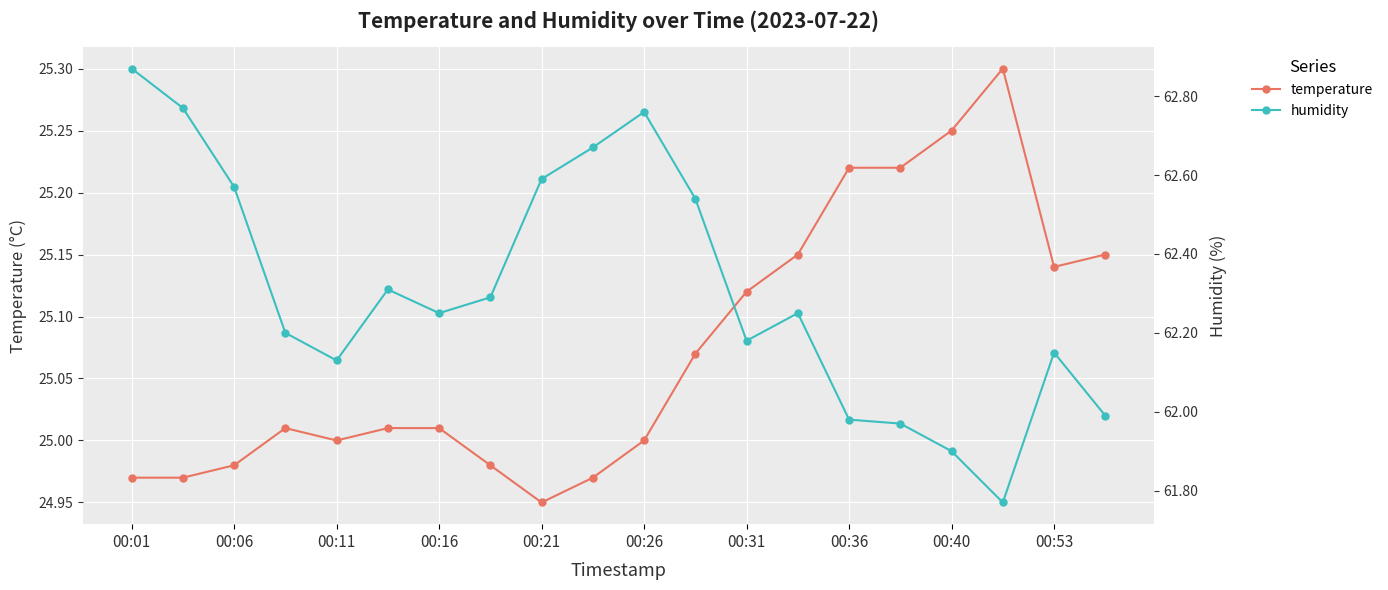

True or false: temperature and humidity intersect in this chart.

False